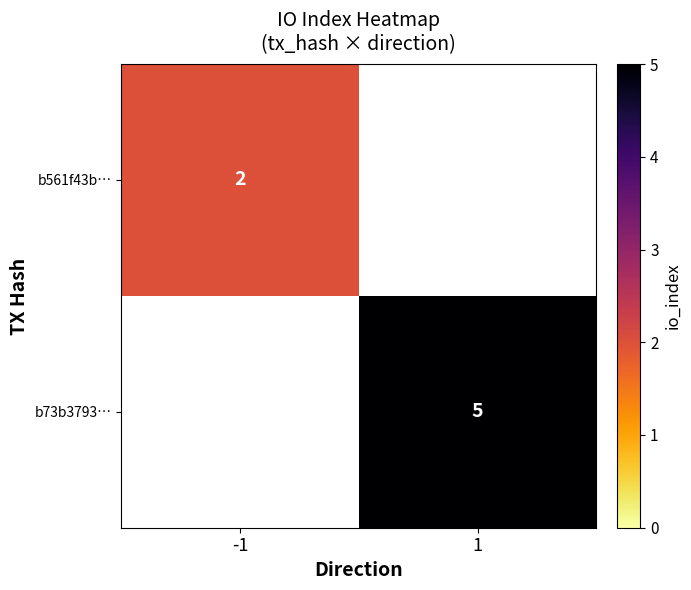

The value of b73b3793… at 1 is 7. True or false?

False